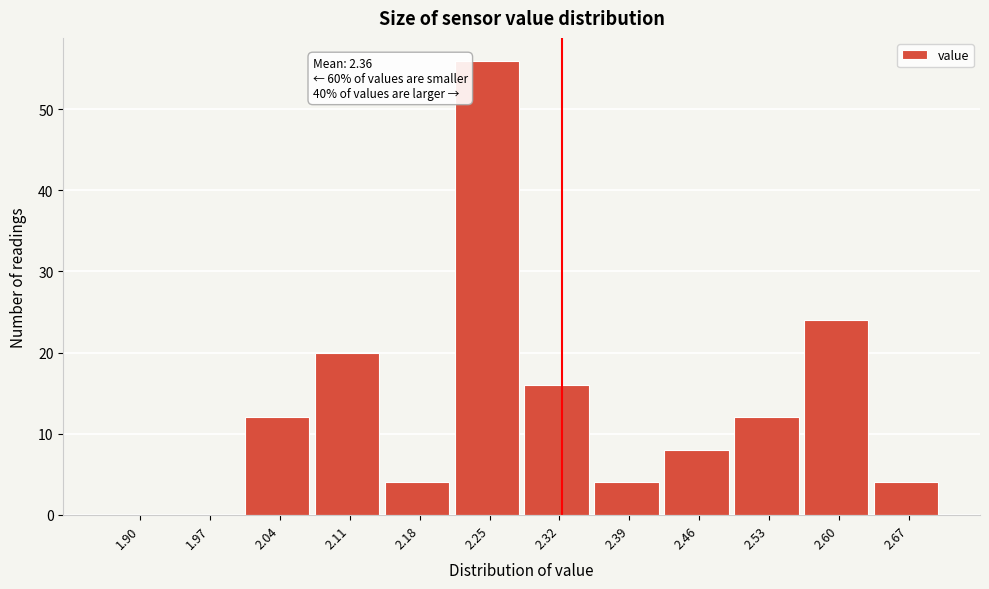

Reading left to right, transcribe all the data shown in this chart.

1.90=0	1.97=0	2.04=12	2.11=20	2.18=4	2.25=56	2.32=16	2.39=4	2.46=8	2.53=12	2.60=24	2.67=4